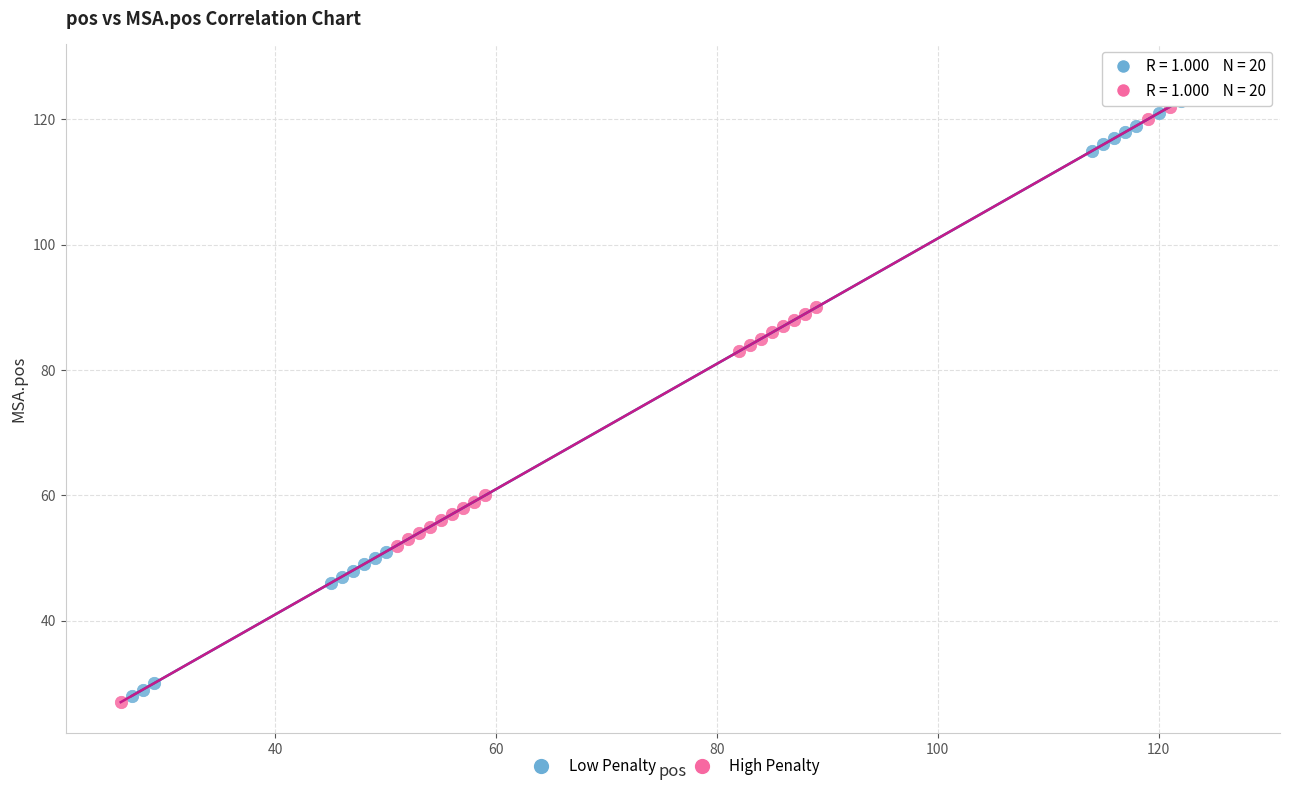

Which series has the widest spread of Y values?

Low Penalty